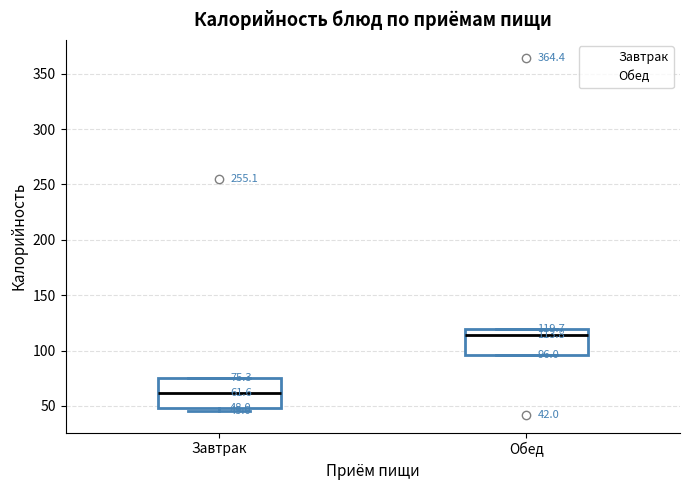

Which box's median line is the highest?

Обед